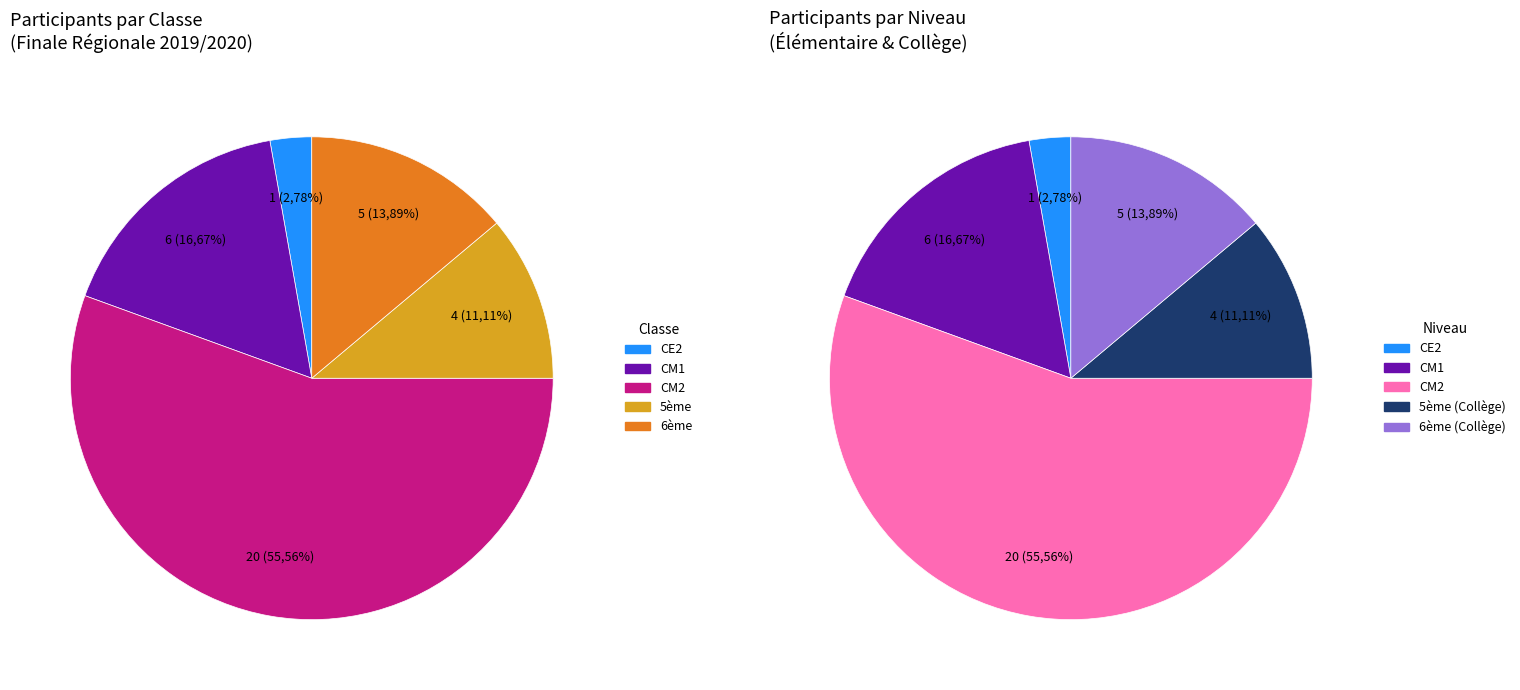

Count the number of slices in the pie.

5